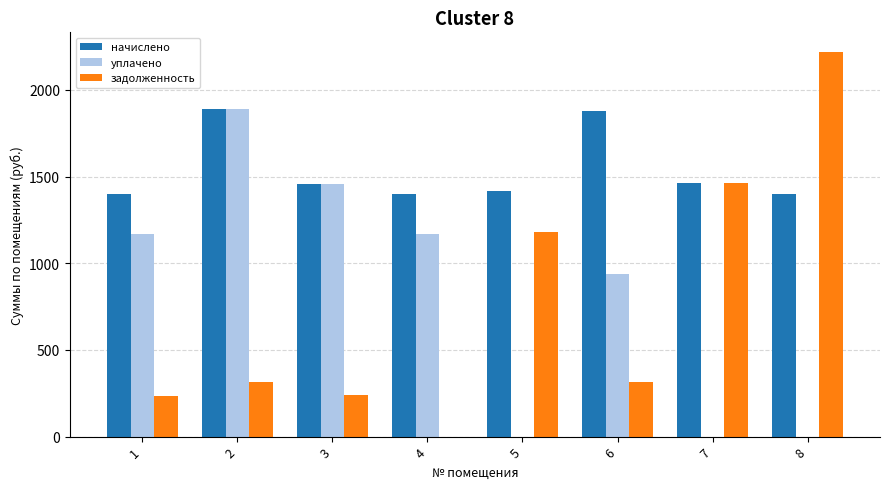

Between 3 and 4, which series saw the biggest shift?

уплачено